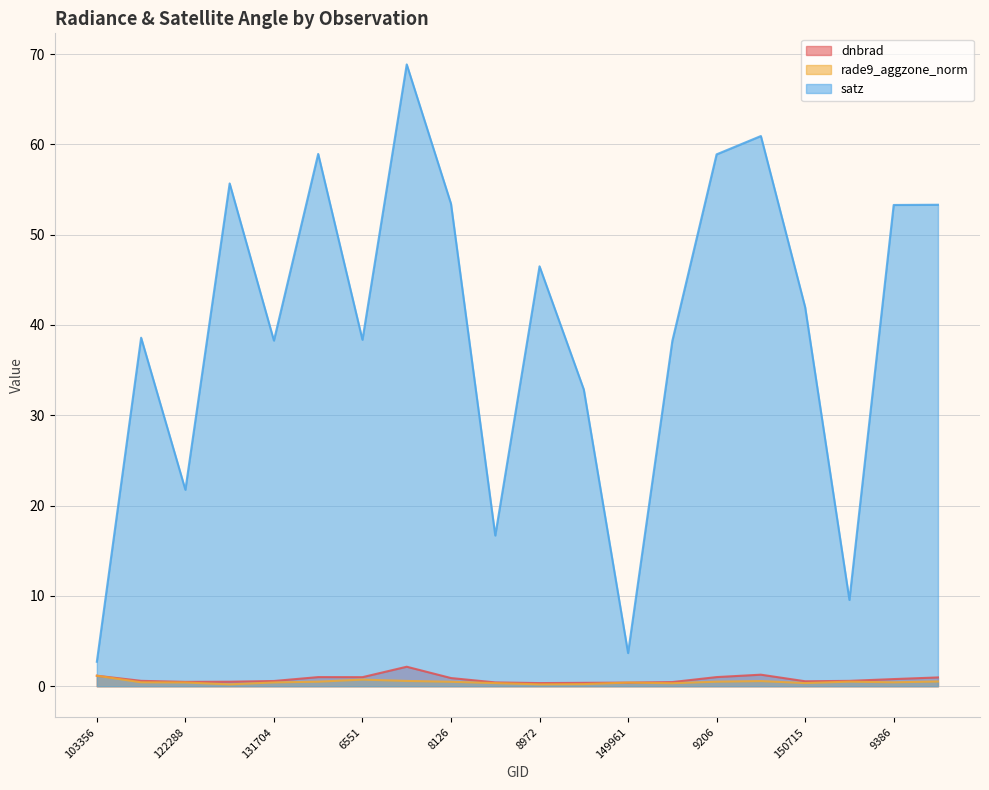

At how many categories does at least one series exceed 67?

1